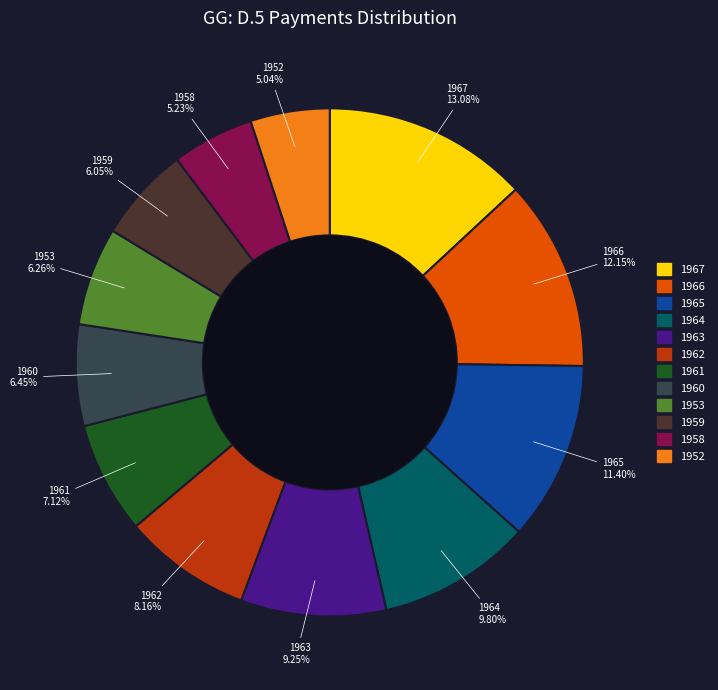

Is there a majority slice in this chart?

No